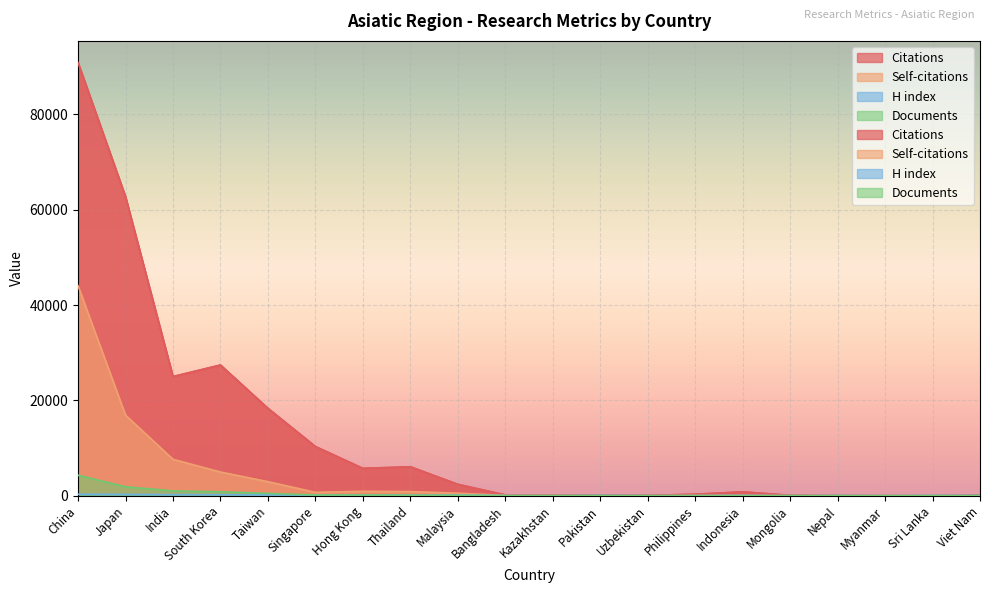

What is the sum of all H index values?

2197